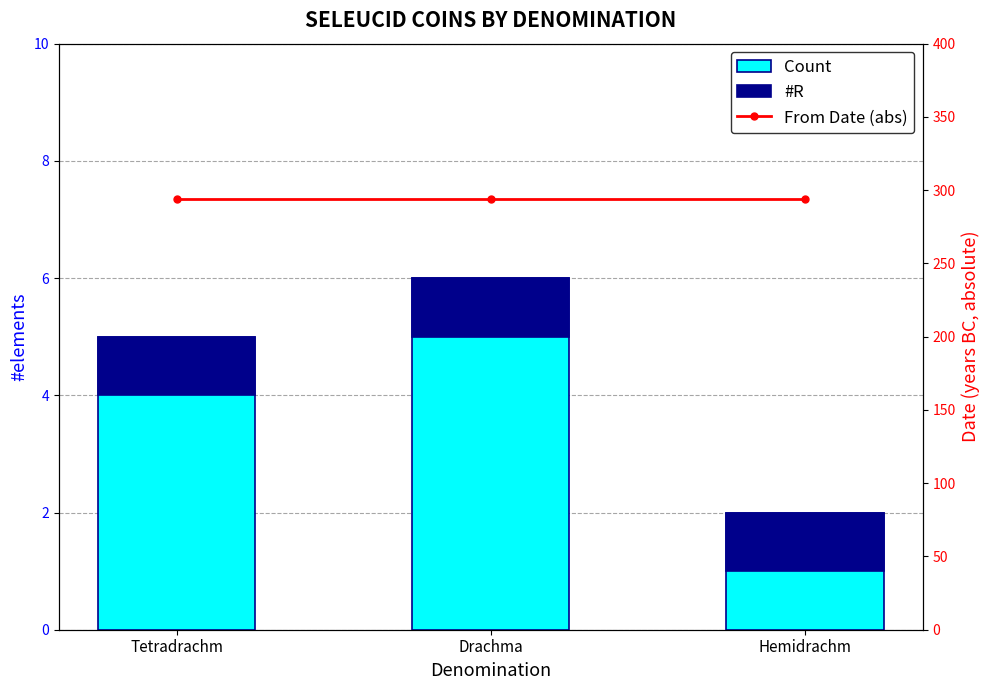

Rank the categories by From Date (abs) value from highest to lowest.

Tetradrachm, Drachma, Hemidrachm